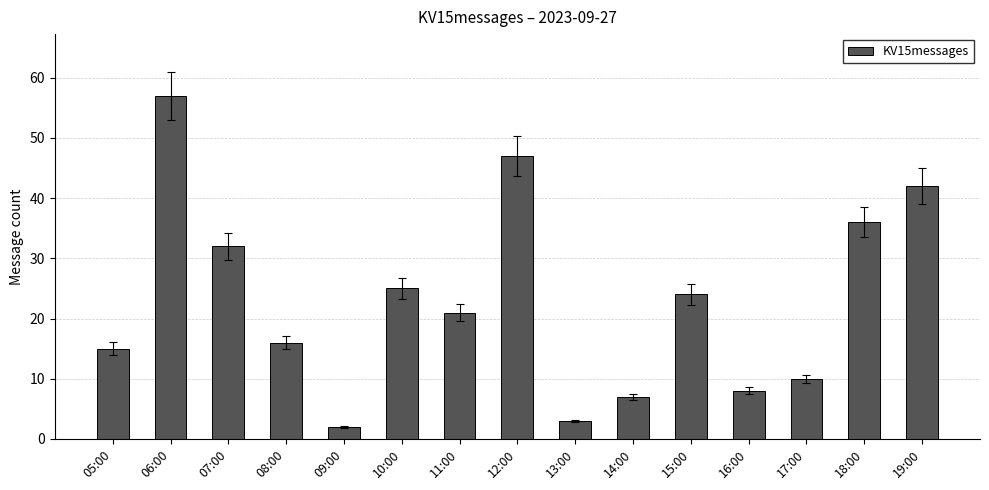

Approximately how many times larger is the value at 13:00 compared to 18:00?

0.1